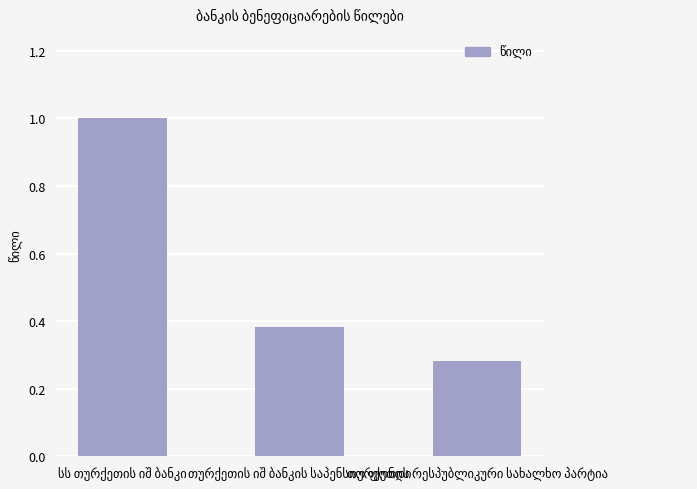

What is the sum of all values?

1.7